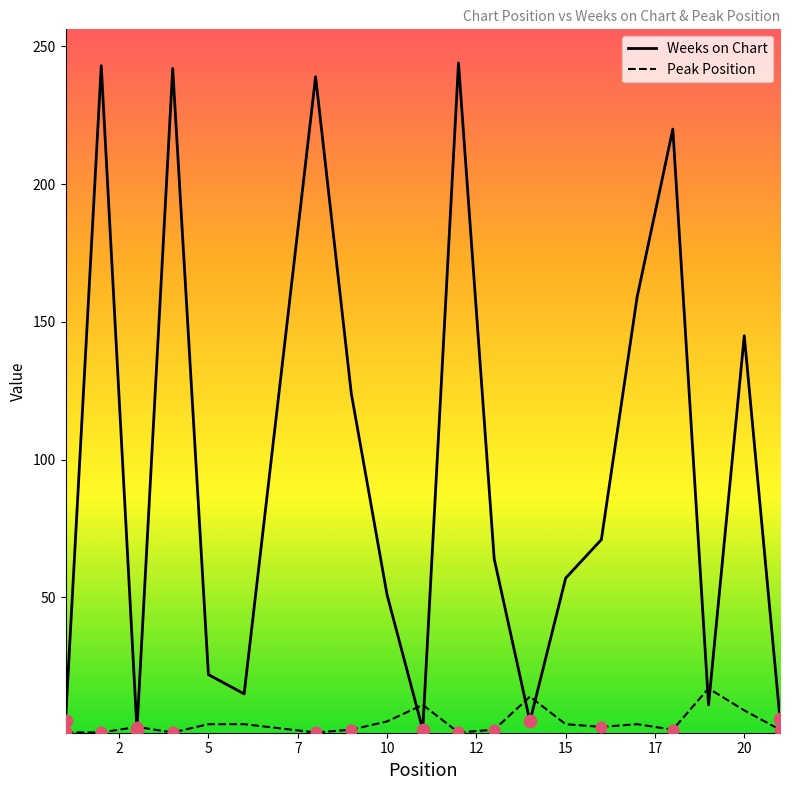

Which series has the widest spread of values?

Weeks on Chart